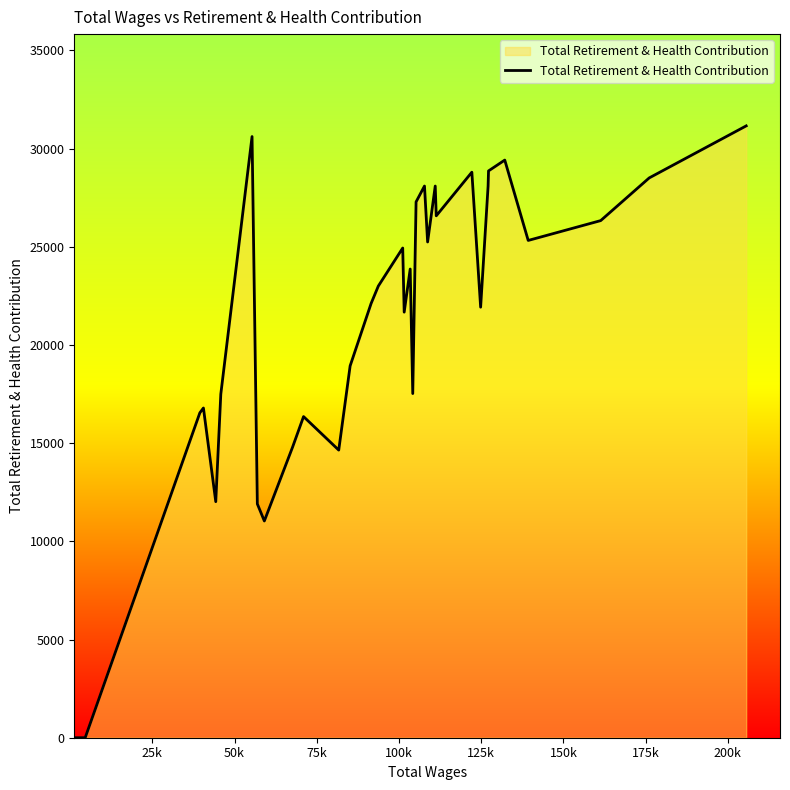

What is the average value?

19940